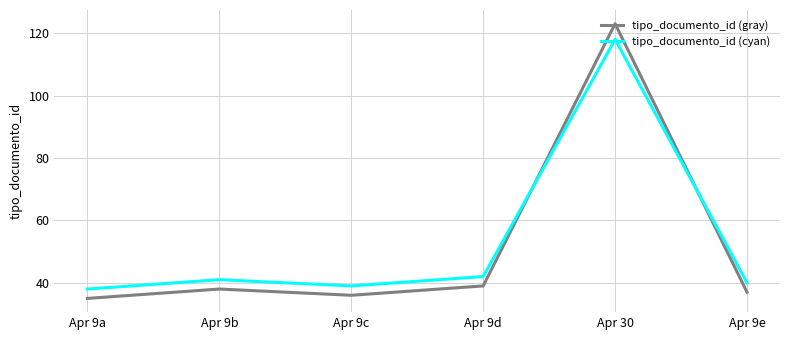

At which label does tipo_documento_id (gray) reach its minimum?

Apr 9a